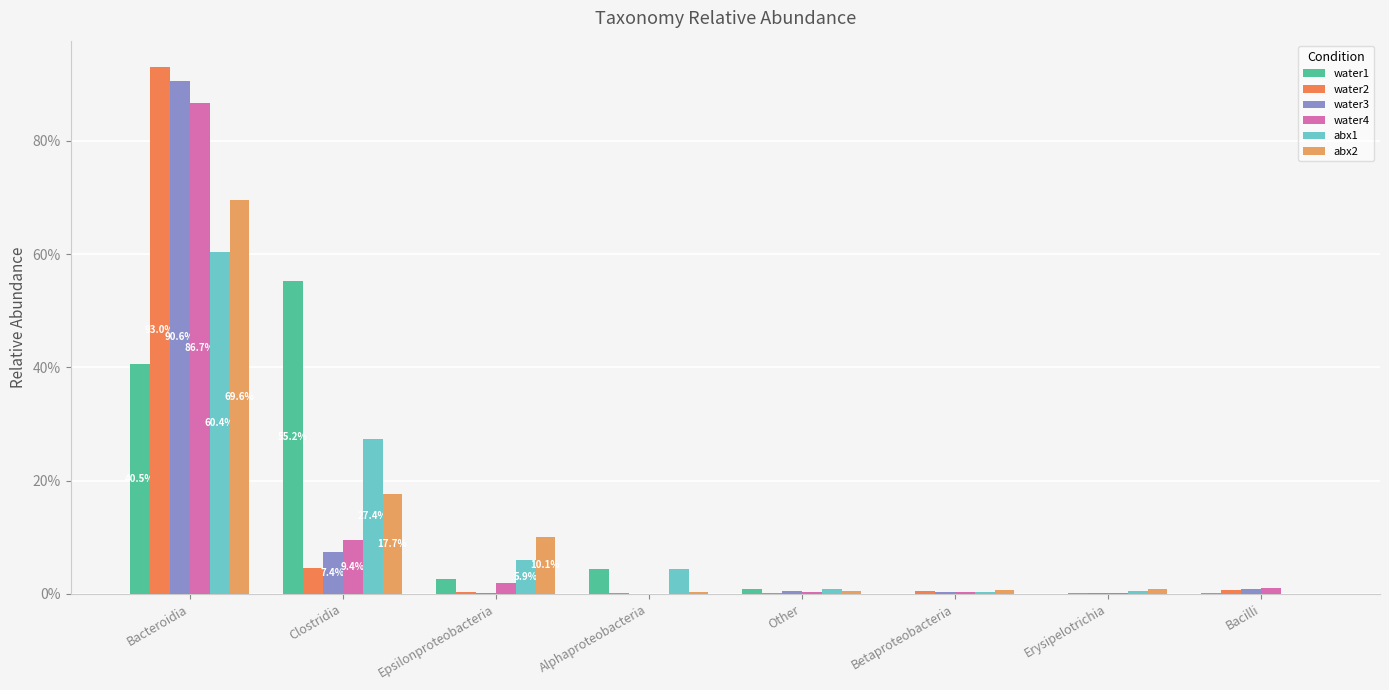

At how many categories does at least one series exceed 0?

8